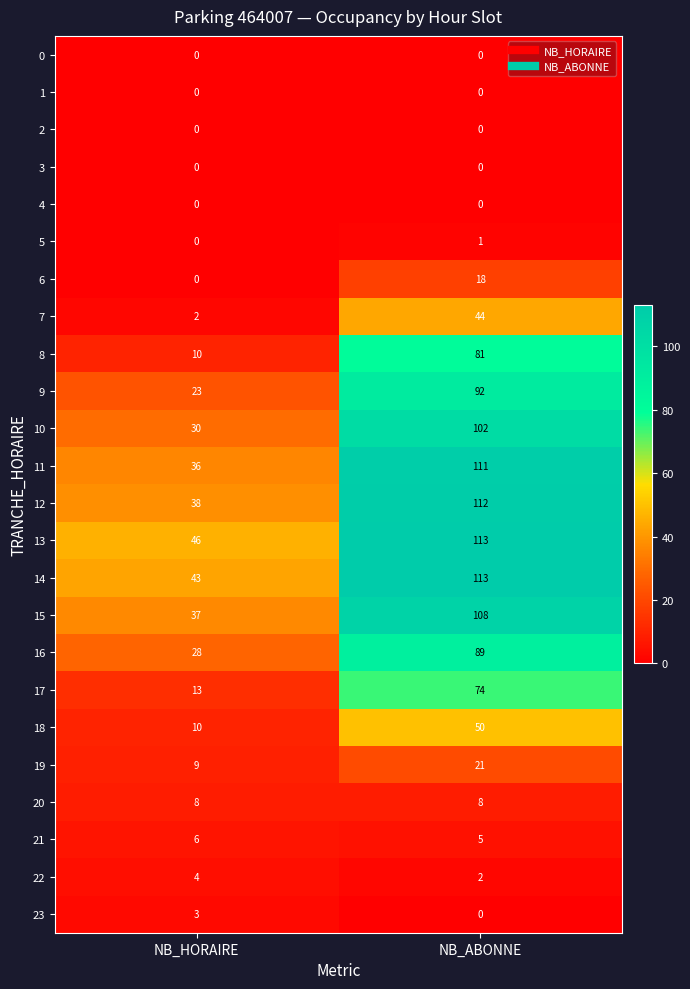

Is it true that 5 equals 1 at NB_ABONNE?

True